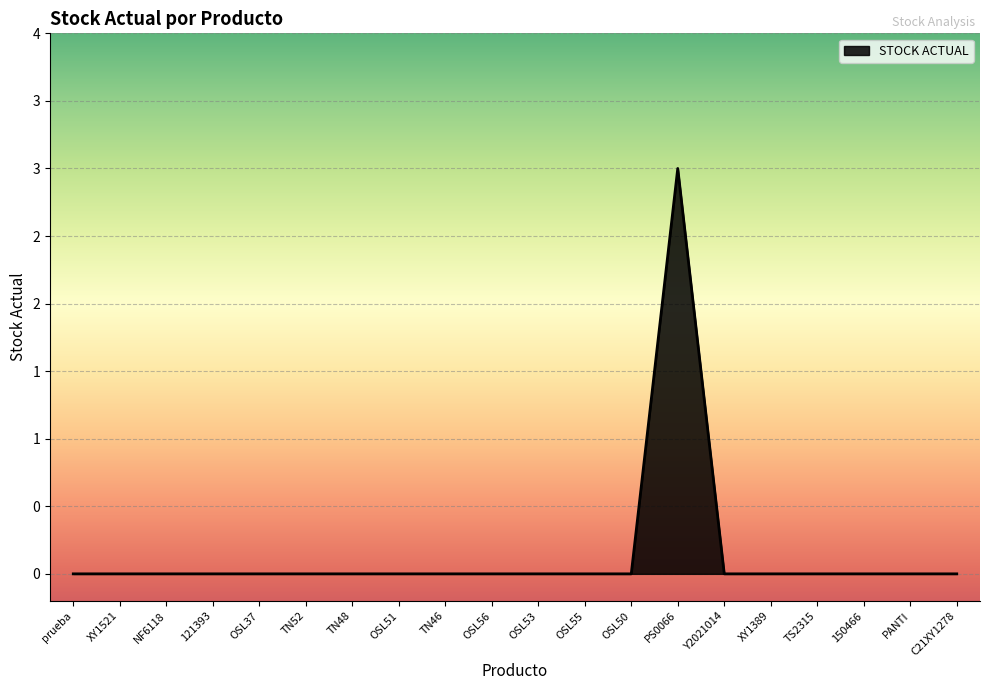

Which category has the highest value across all series?

PS0066